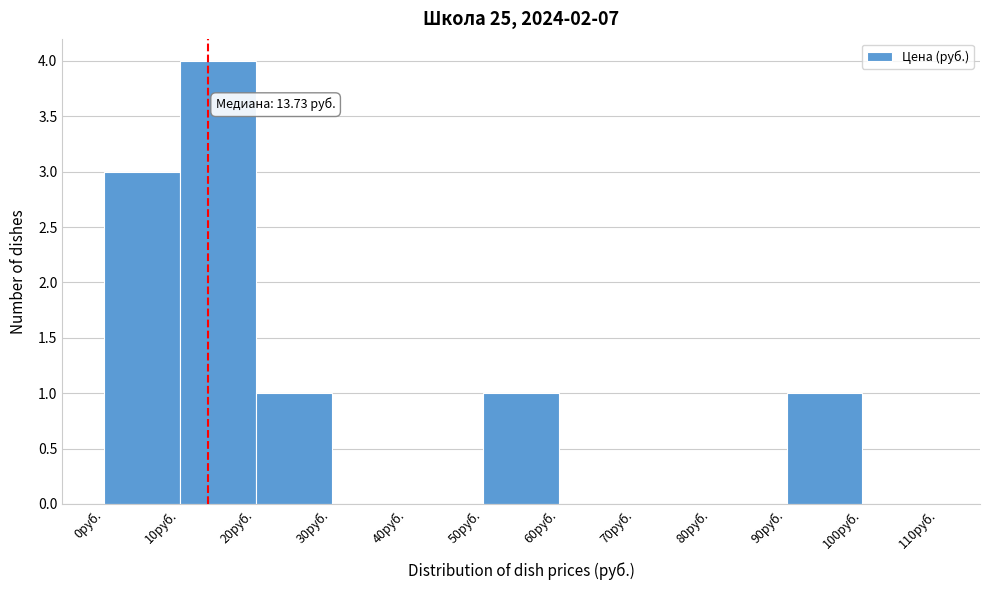

Over which range of the x-axis is the bar tallest?

10 to 20